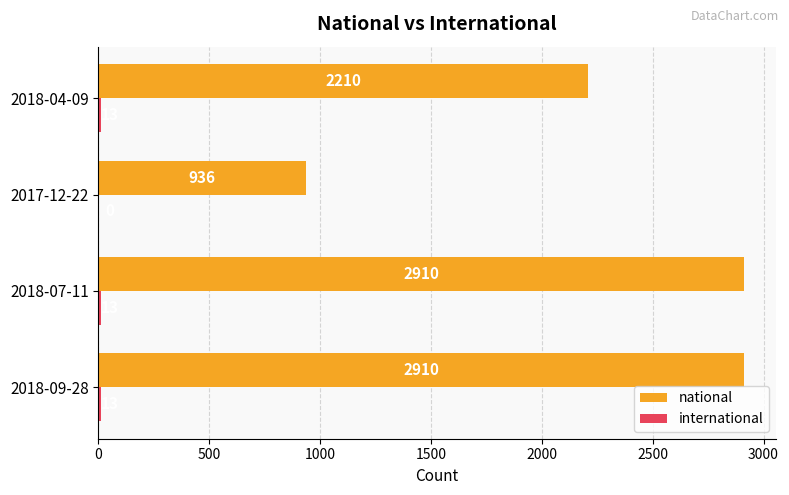

The value of national at 2017-12-22 is 331. True or false?

False